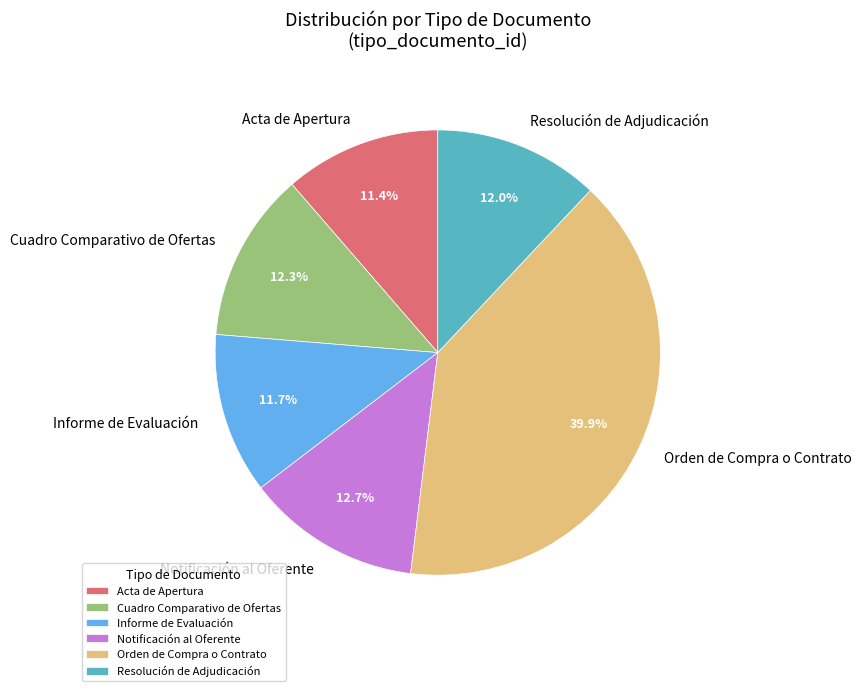

What is the largest slice in the pie chart?

Orden de Compra o Contrato